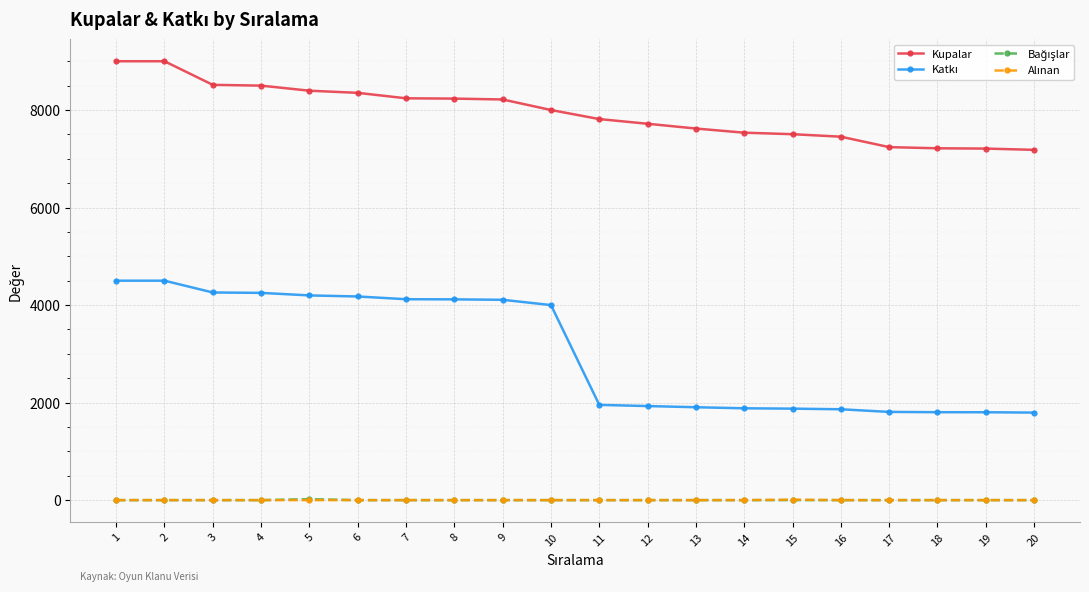

What is the greatest value displayed?

9000